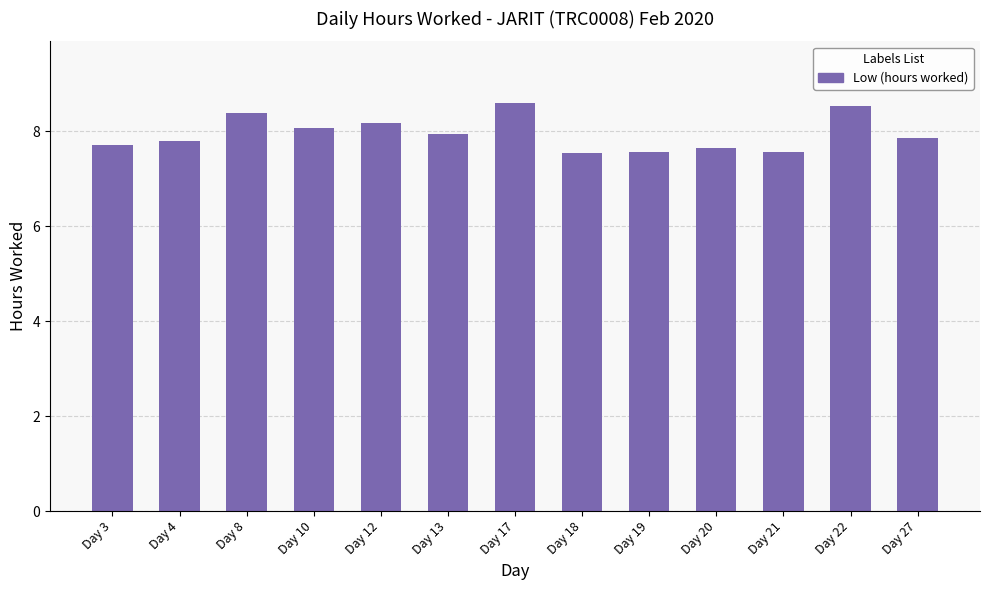

What is the maximum value shown in the chart?

8.6